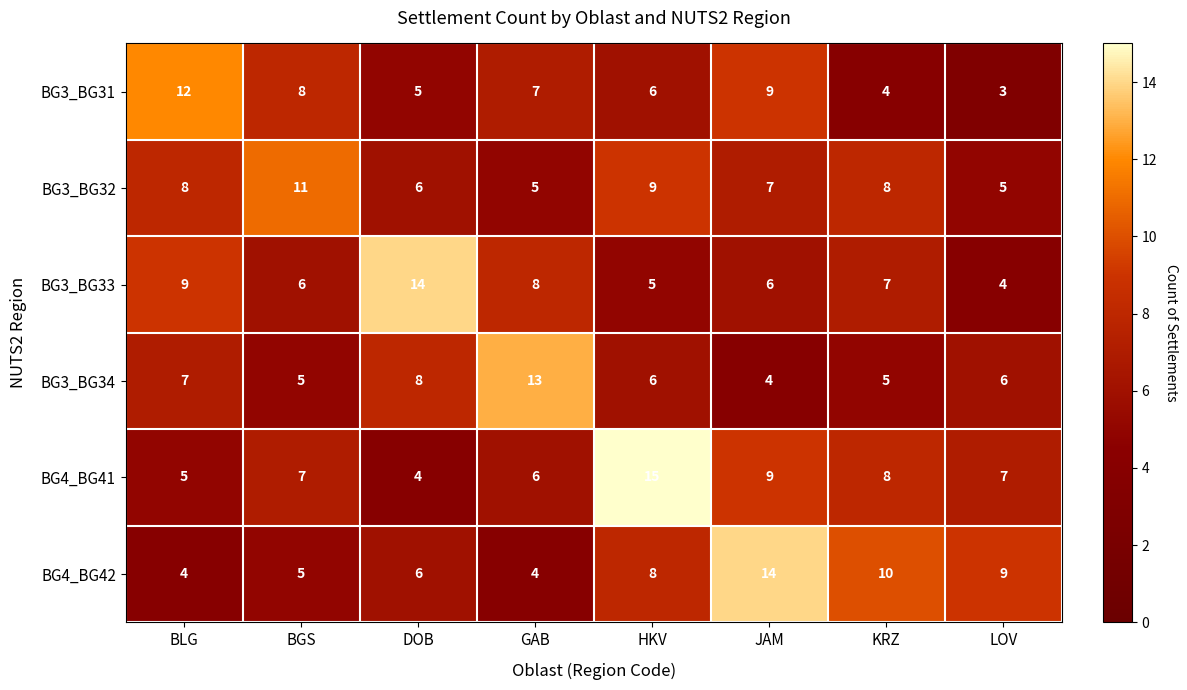

Which series has the widest spread of values?

BG4_BG41